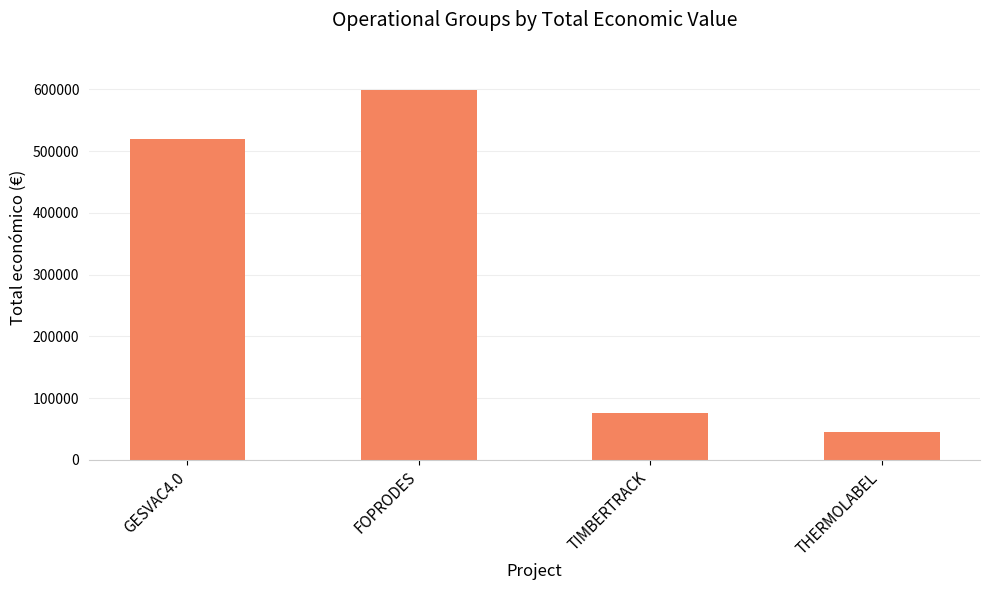

Reading right to left, extract all data points from this chart.

44991	75575	599211	520062